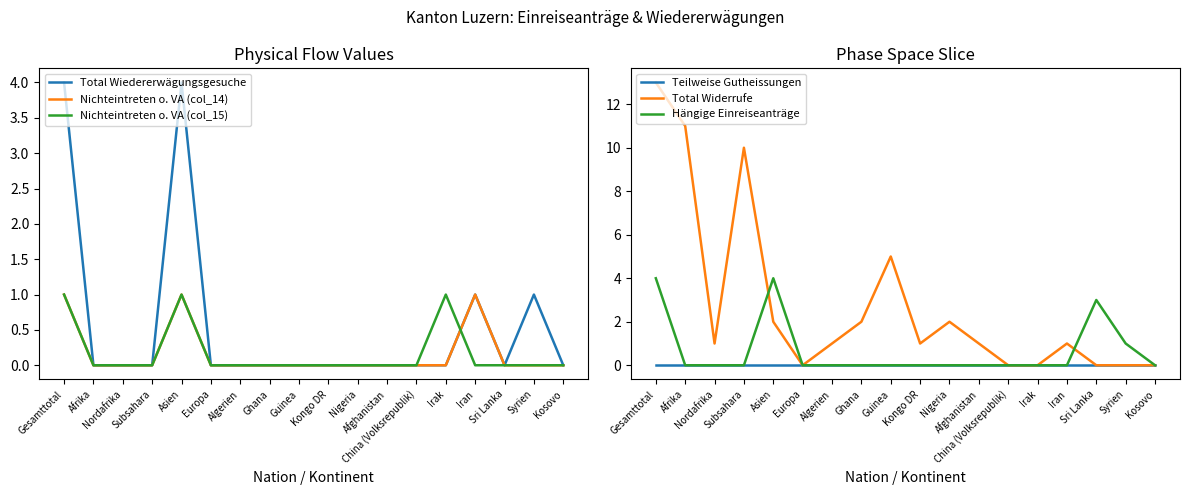

Reading left to right, transcribe all the data shown in this chart.

Total Wiedererwägungsgesuche: 4	0	0	0	4	0	0	0	0	0	0	0	0	0	1	0	1	0
Nichteintreten o. VA (col_14): 1	0	0	0	1	0	0	0	0	0	0	0	0	0	1	0	0	0
Nichteintreten o. VA (col_15): 1	0	0	0	1	0	0	0	0	0	0	0	0	1	0	0	0	0
Teilweise Gutheissungen: 0	0	0	0	0	0	0	0	0	0	0	0	0	0	0	0	0	0
Total Widerrufe: 13	11	1	10	2	0	1	2	5	1	2	1	0	0	1	0	0	0
Hängige Einreiseanträge: 4	0	0	0	4	0	0	0	0	0	0	0	0	0	0	3	1	0